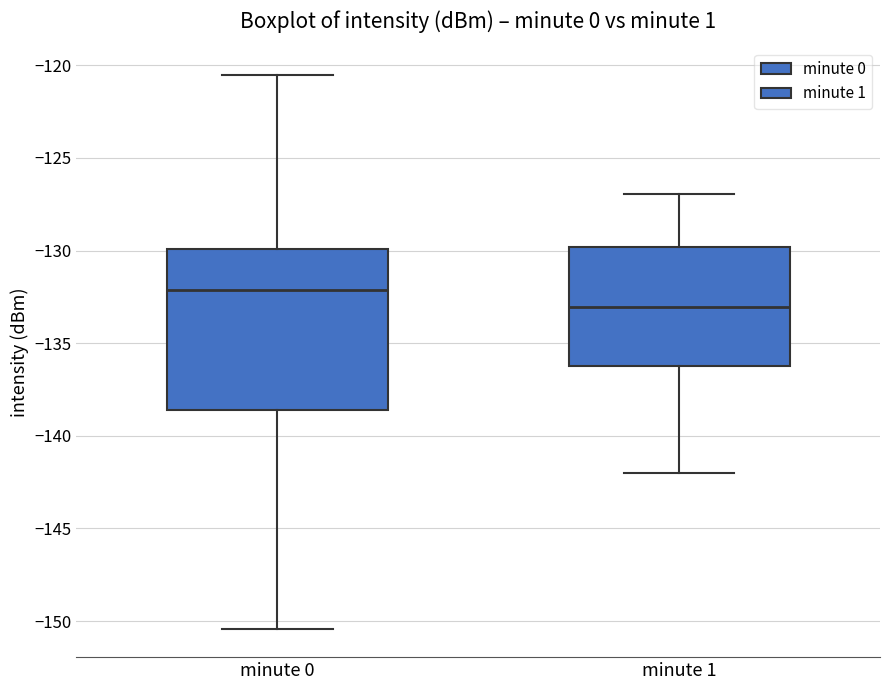

Which box's median line is the highest?

minute 0